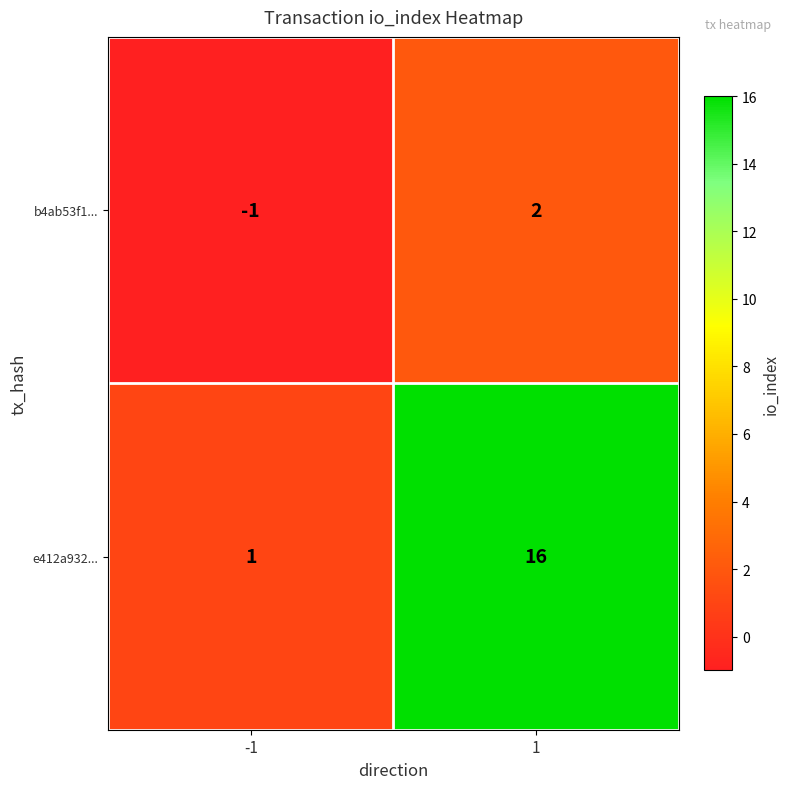

Count the number of data series in this chart.

2